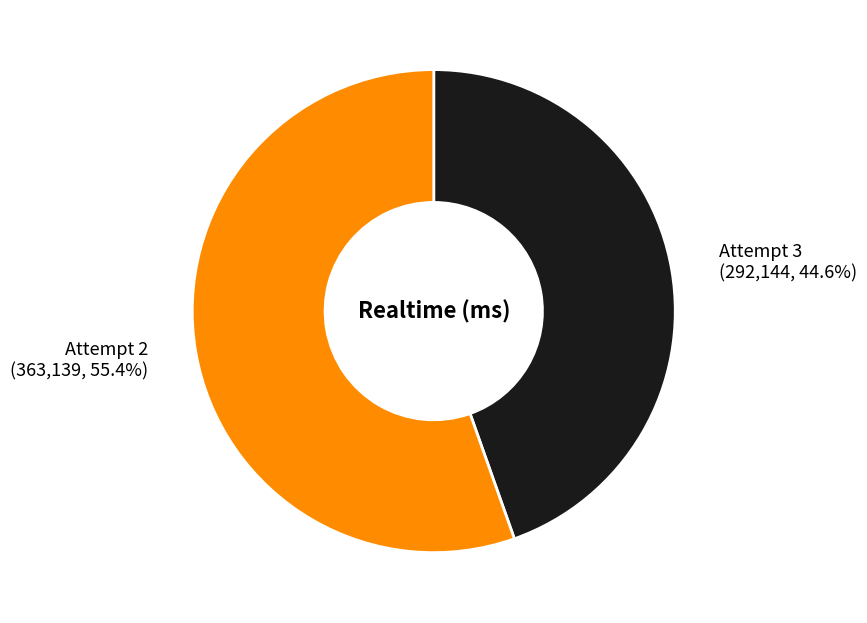

Rank the categories by value from lowest to highest.

Attempt 3, Attempt 2